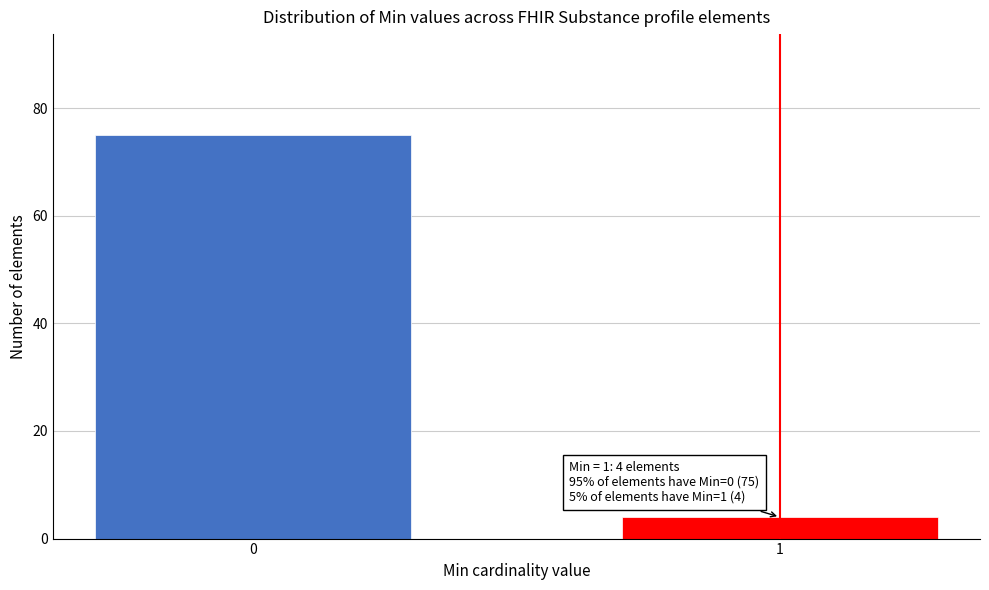

Reading left to right, extract all data points from this chart.

0=75	1=4